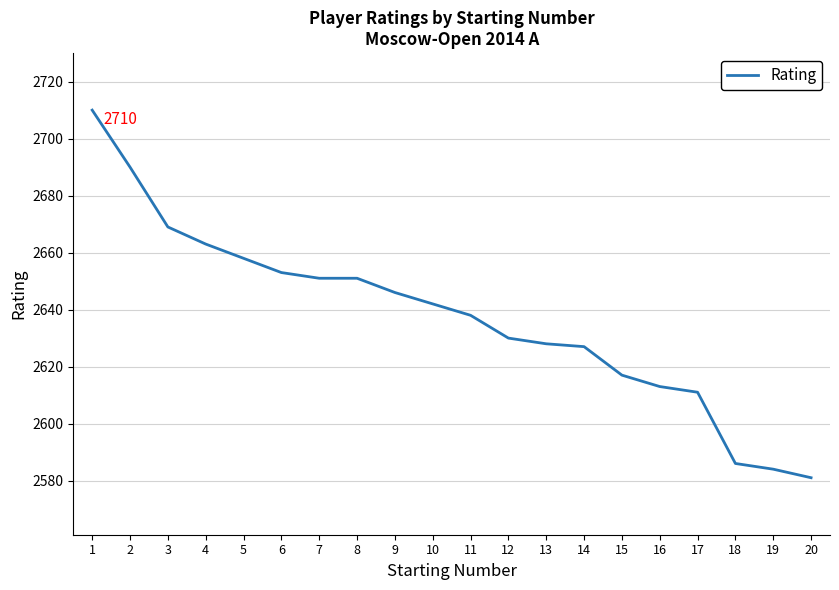

True or false: there are more than 2 points higher than both neighbors.

False